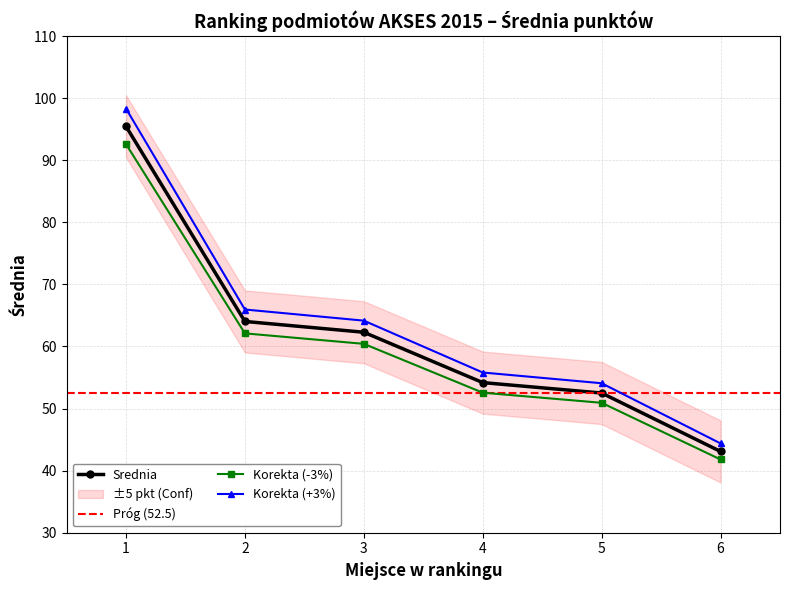

Rank the categories by value from lowest to highest.

6, 5, 4, 3, 2, 1